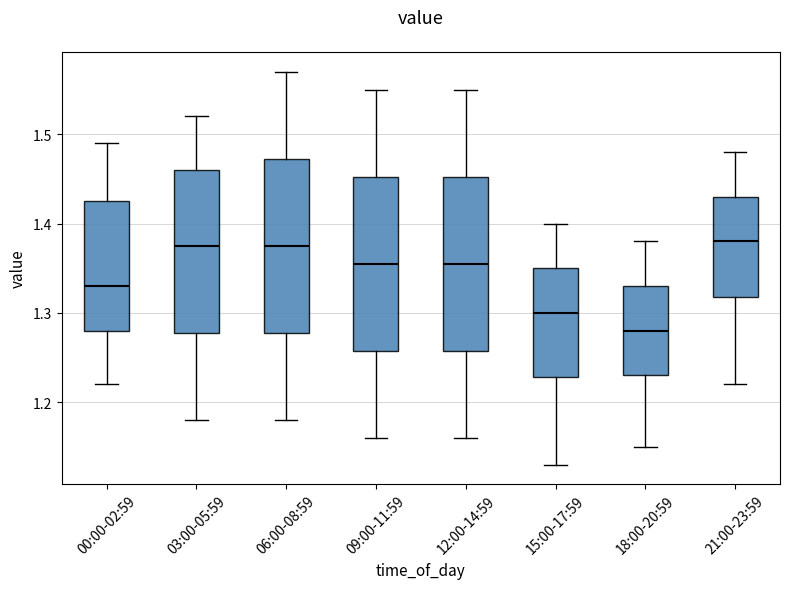

Reading left to right, read every box against the y-axis: the position of its median line, the range the box covers, and the ends of its whiskers. The values are not printed on the chart, so give them approximately, as read against the axis.

00:00-02:59: median 1.33, box 1.28 to 1.43, whiskers 1.22 to 1.49
03:00-05:59: median 1.38, box 1.28 to 1.46, whiskers 1.18 to 1.52
06:00-08:59: median 1.38, box 1.28 to 1.47, whiskers 1.18 to 1.57
09:00-11:59: median 1.36, box 1.26 to 1.45, whiskers 1.16 to 1.55
12:00-14:59: median 1.36, box 1.26 to 1.45, whiskers 1.16 to 1.55
15:00-17:59: median 1.30, box 1.23 to 1.35, whiskers 1.13 to 1.40
18:00-20:59: median 1.28, box 1.23 to 1.33, whiskers 1.15 to 1.38
21:00-23:59: median 1.38, box 1.32 to 1.43, whiskers 1.22 to 1.48